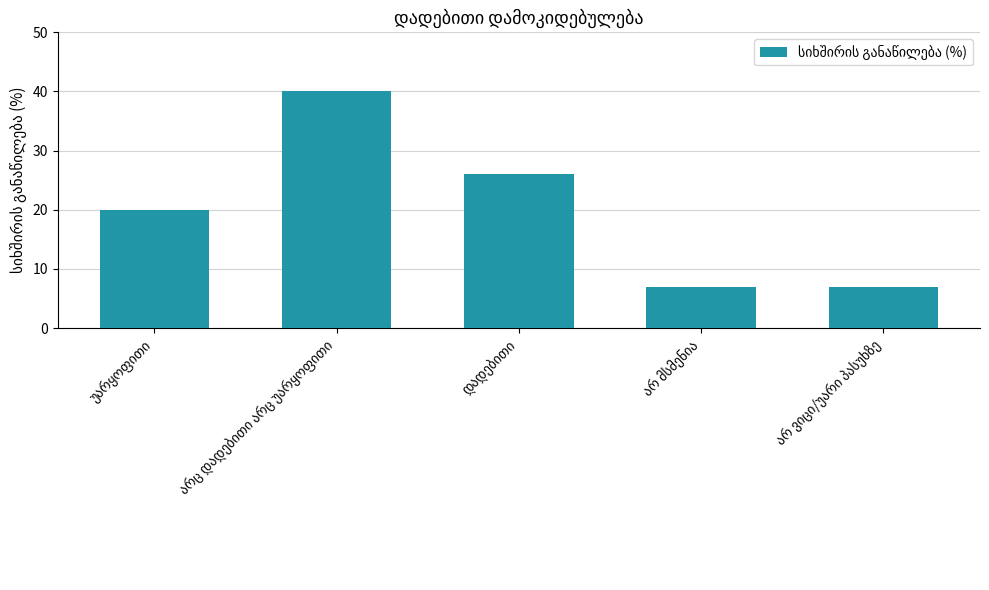

How many data points are less than 20?

2